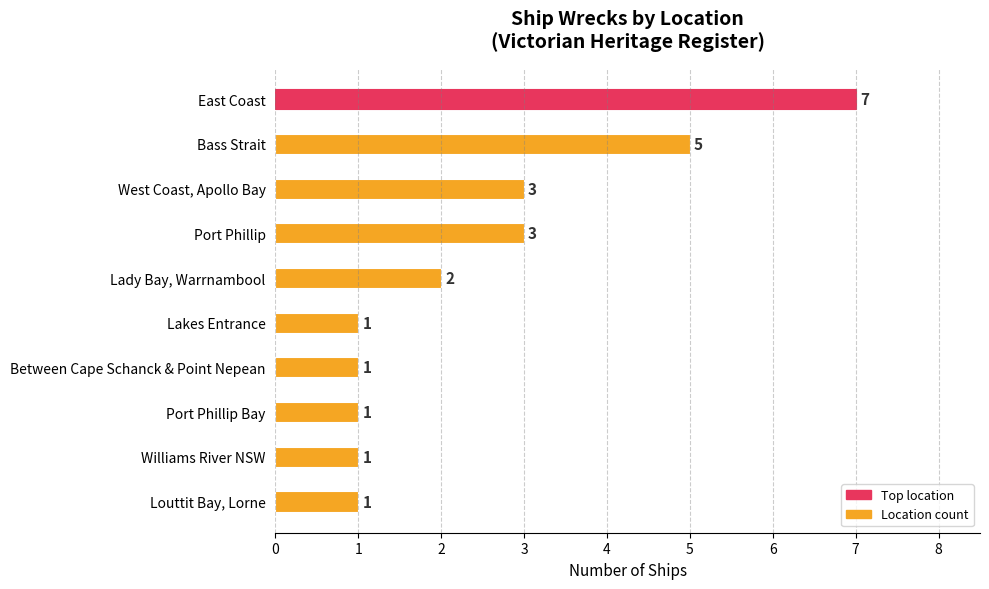

Reading bottom to top, extract all data points from this chart.

Louttit Bay, Lorne=1	Williams River NSW=1	Port Phillip Bay=1	Between Cape Schanck & Point Nepean=1	Lakes Entrance=1	Lady Bay, Warrnambool=2	Port Phillip=3	West Coast, Apollo Bay=3	Bass Strait=5	East Coast=7